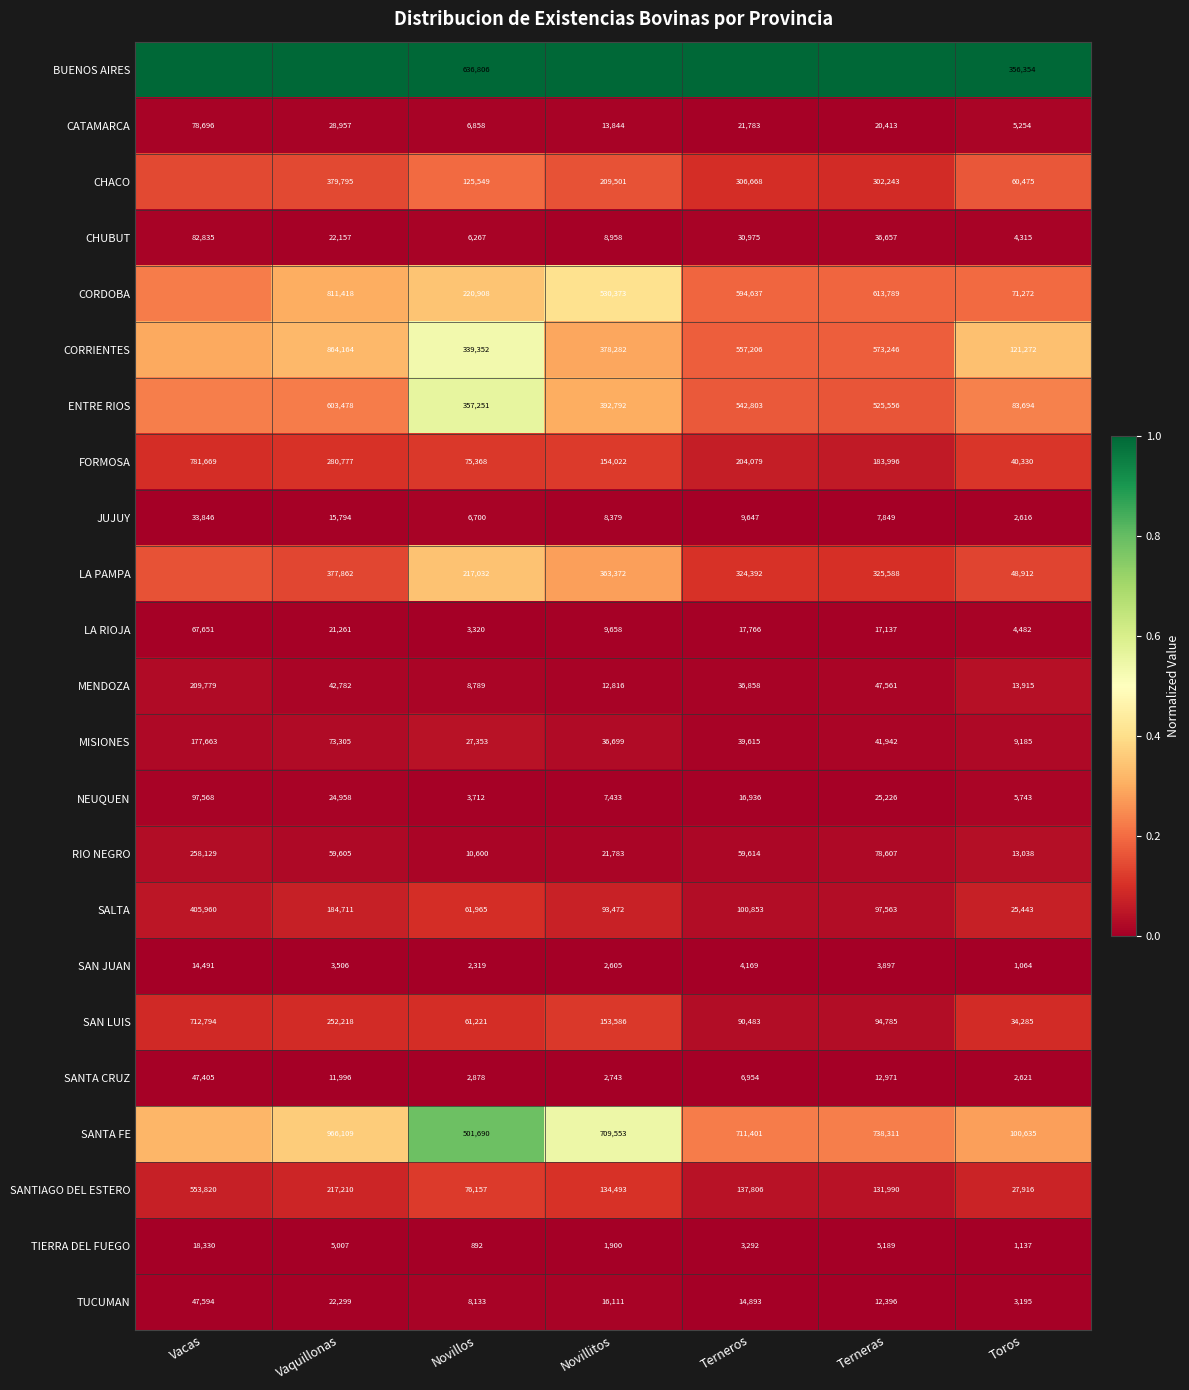

Rank the categories by SANTA CRUZ value from lowest to highest.

Toros, Novillitos, Novillos, Terneros, Vaquillonas, Terneras, Vacas